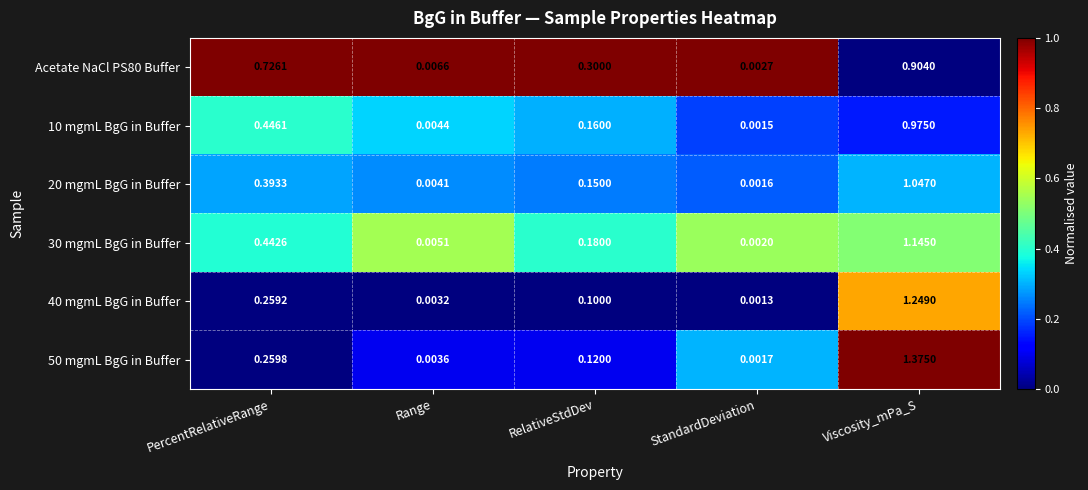

List the labels in order of 30 mgmL BgG in Buffer value, largest first.

Viscosity_mPa_S, PercentRelativeRange, RelativeStdDev, Range, StandardDeviation